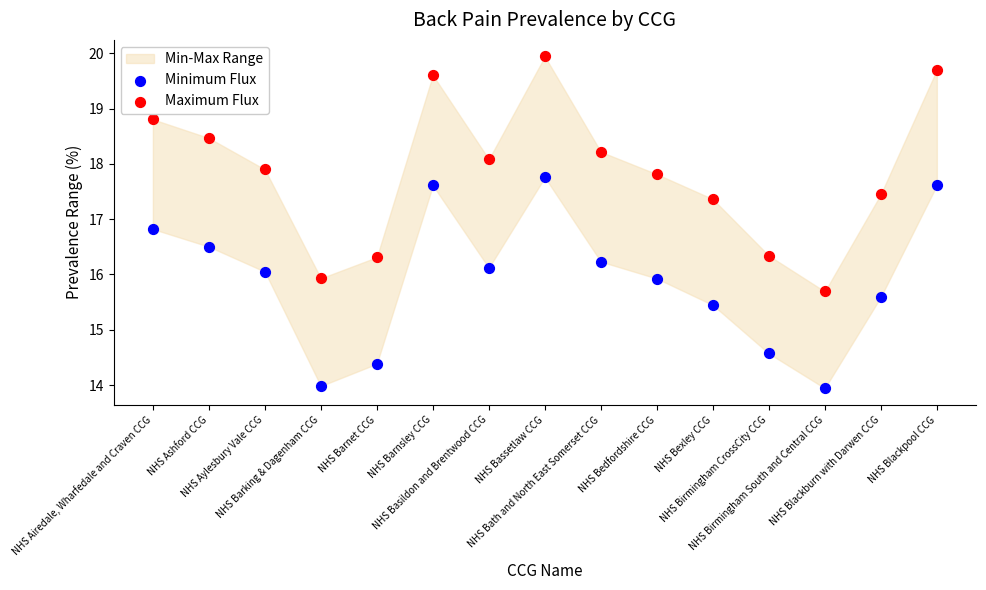

In the Maximum Flux series, what Y value is closest to 17?

17.4